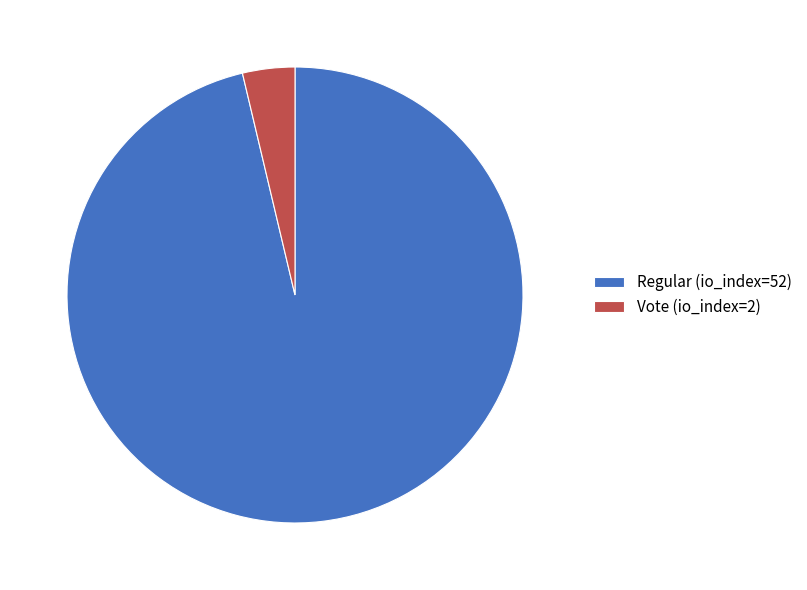

Is there any slice that represents more than half of the pie?

Yes